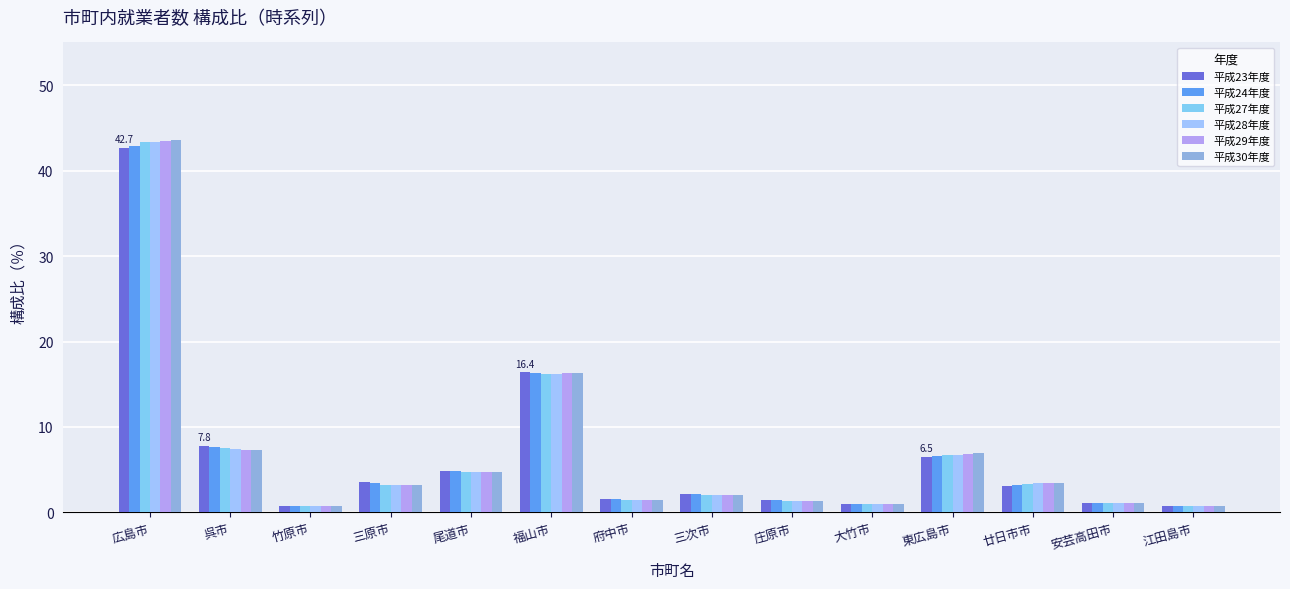

Does the chart contain stacked bars?

No